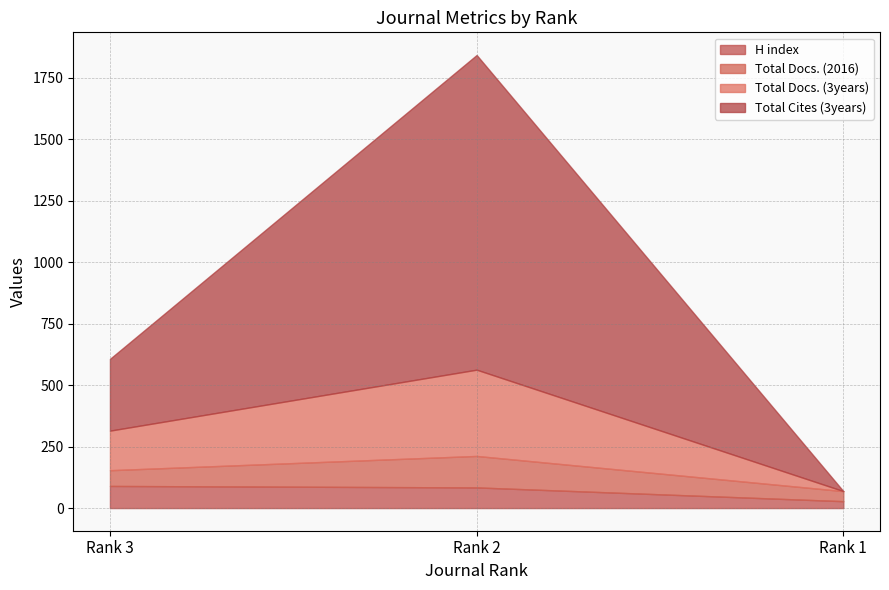

What is the highest value of the Total Docs. (2016) series?

128